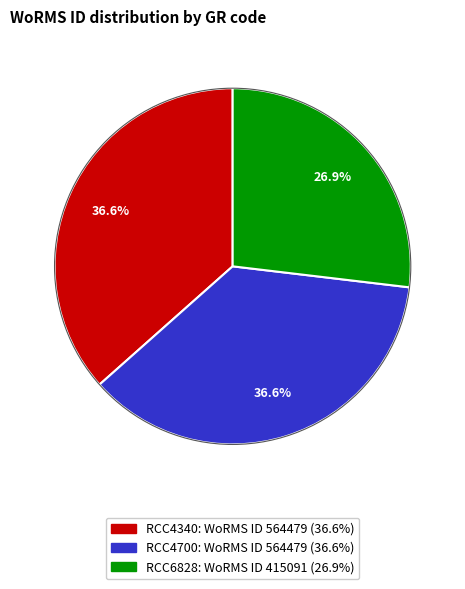

How many slices are in this pie chart?

3